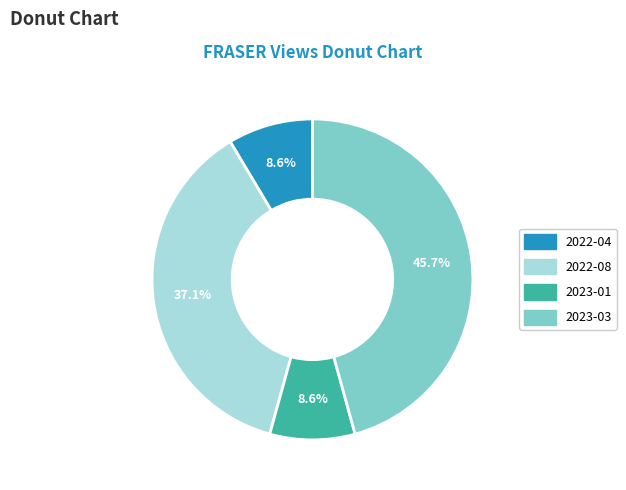

Is there any slice that represents more than half of the pie?

No